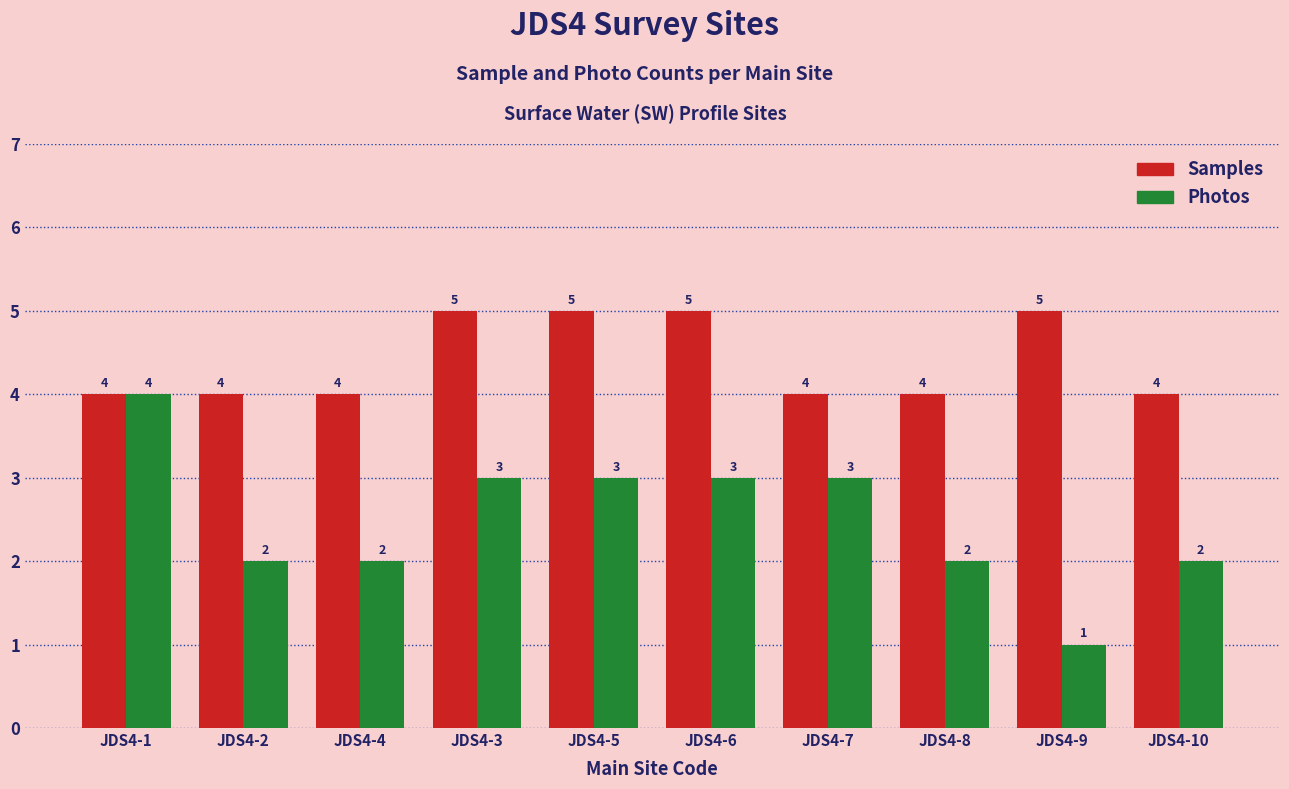

What is the value of the Samples bar at the 8th from the left?

4